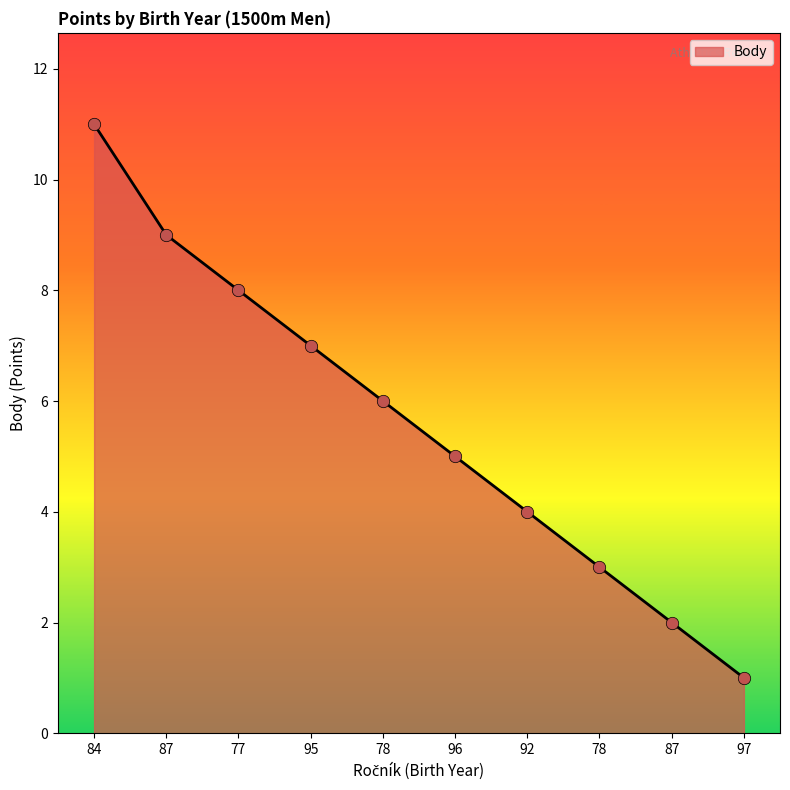

What is the ratio of the value at 96 to the value at 87?

0.6